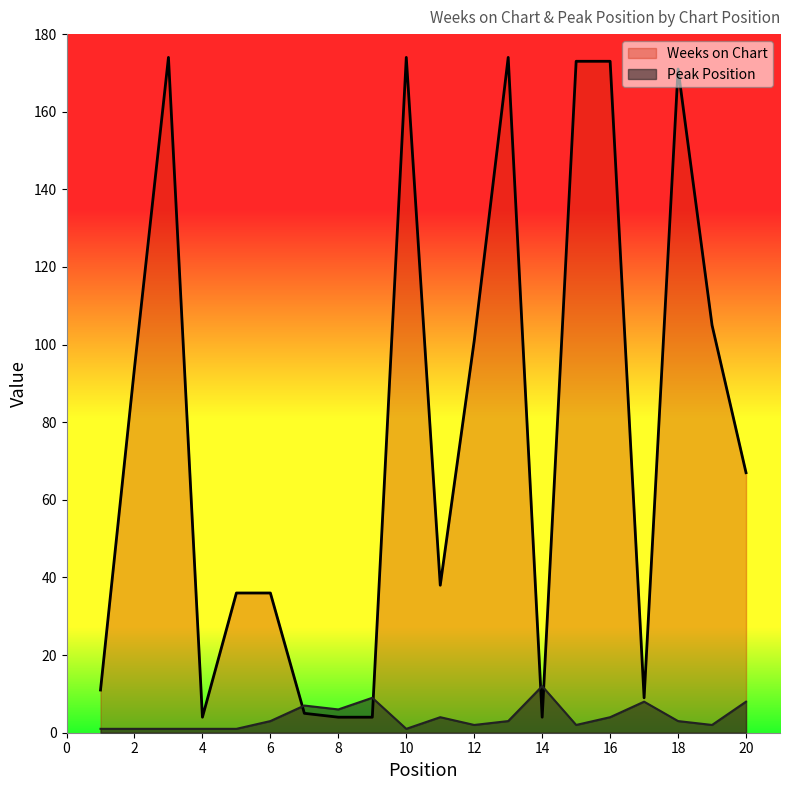

What is the sum of the Peak Position values at 15 and 18?

5